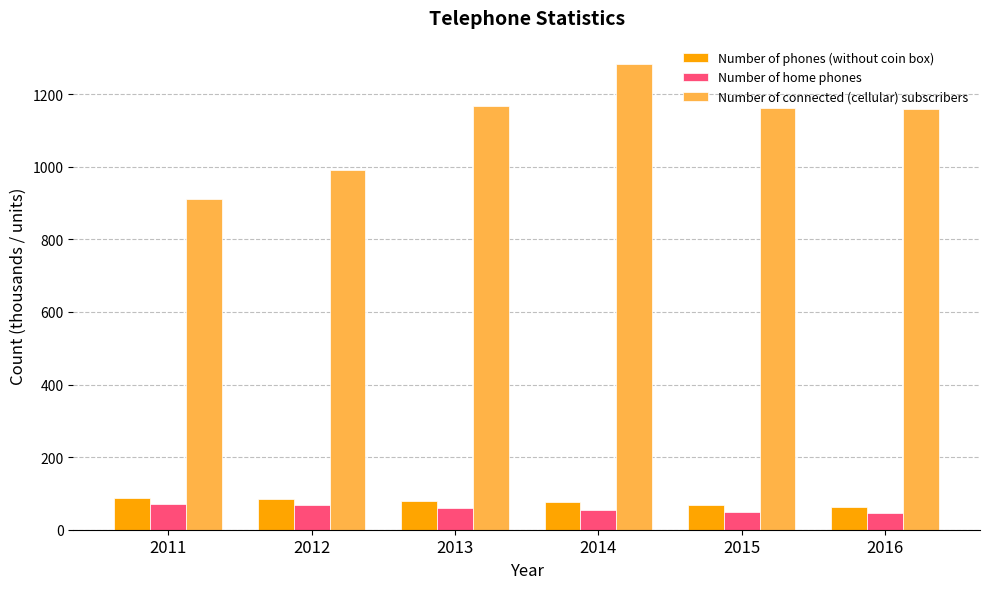

At 2016, list the series in order from smallest to largest.

Number of home phones, Number of phones (without coin box), Number of connected (cellular) subscribers